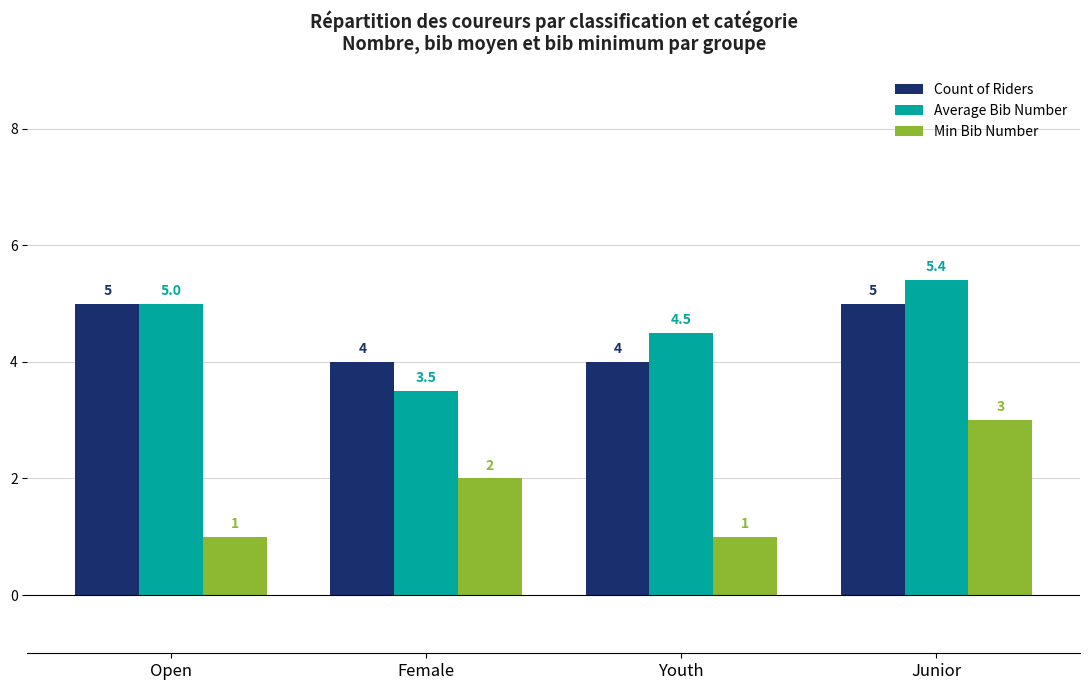

Is it true that Average Bib Number equals 4.5 at Youth?

True